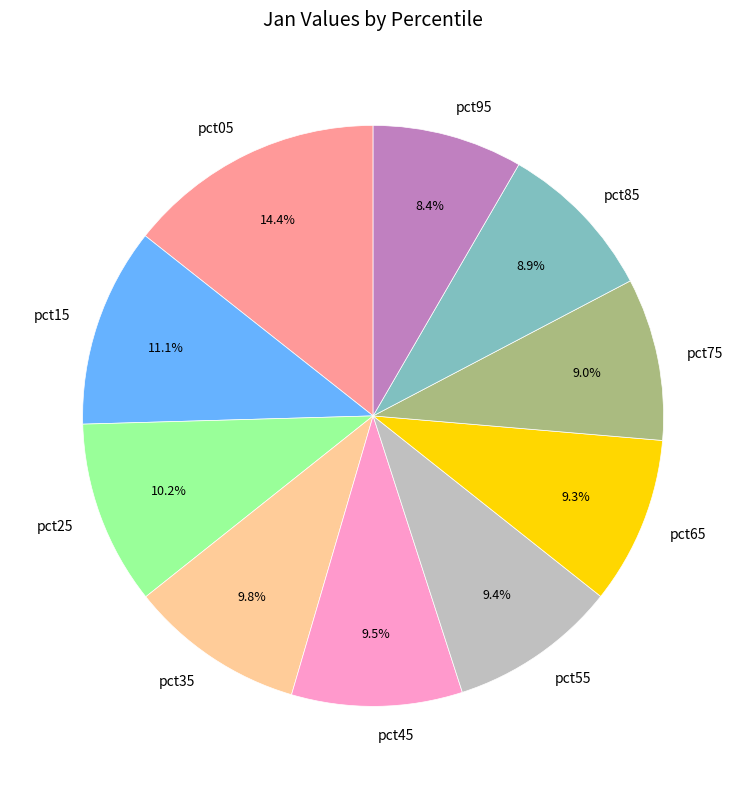

Is there any slice that represents more than half of the pie?

No